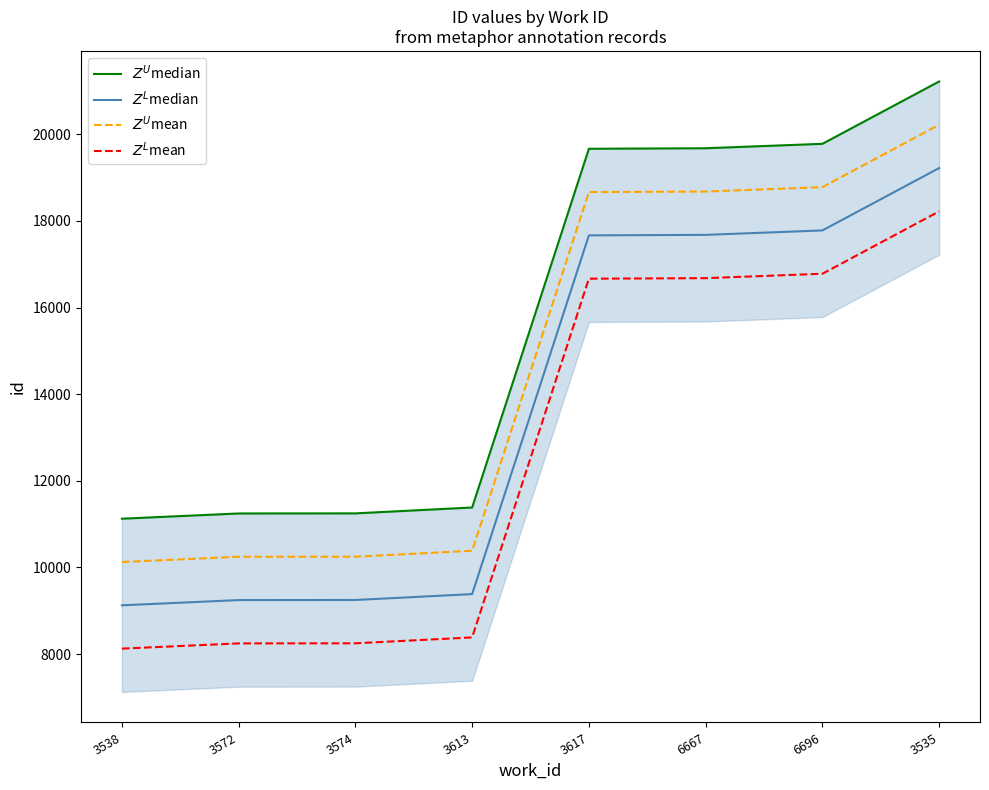

True or false: $Z^L$median and $Z^U$mean cross at least once.

False